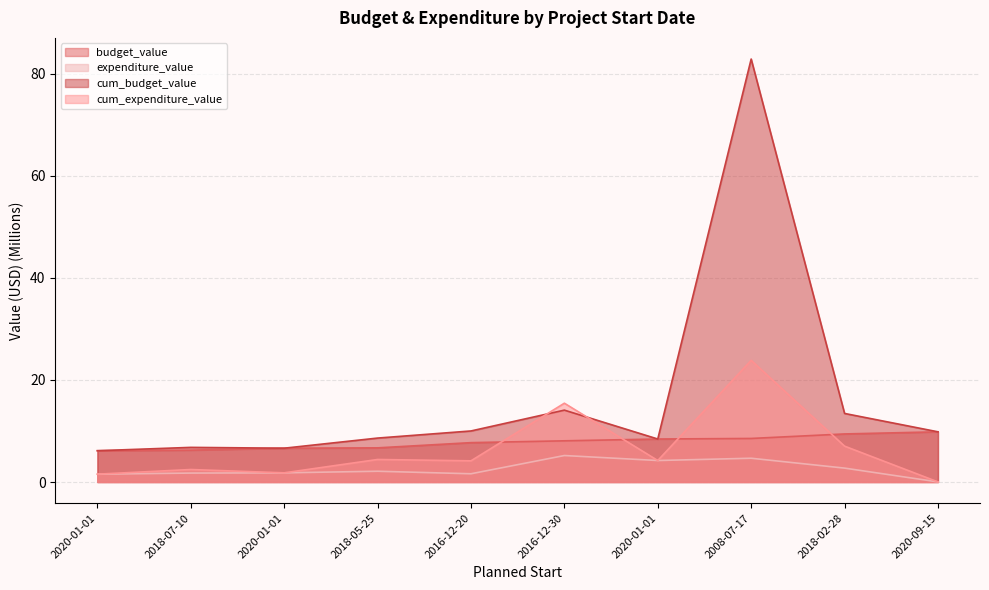

How many data points in budget_value are less than 8?

5